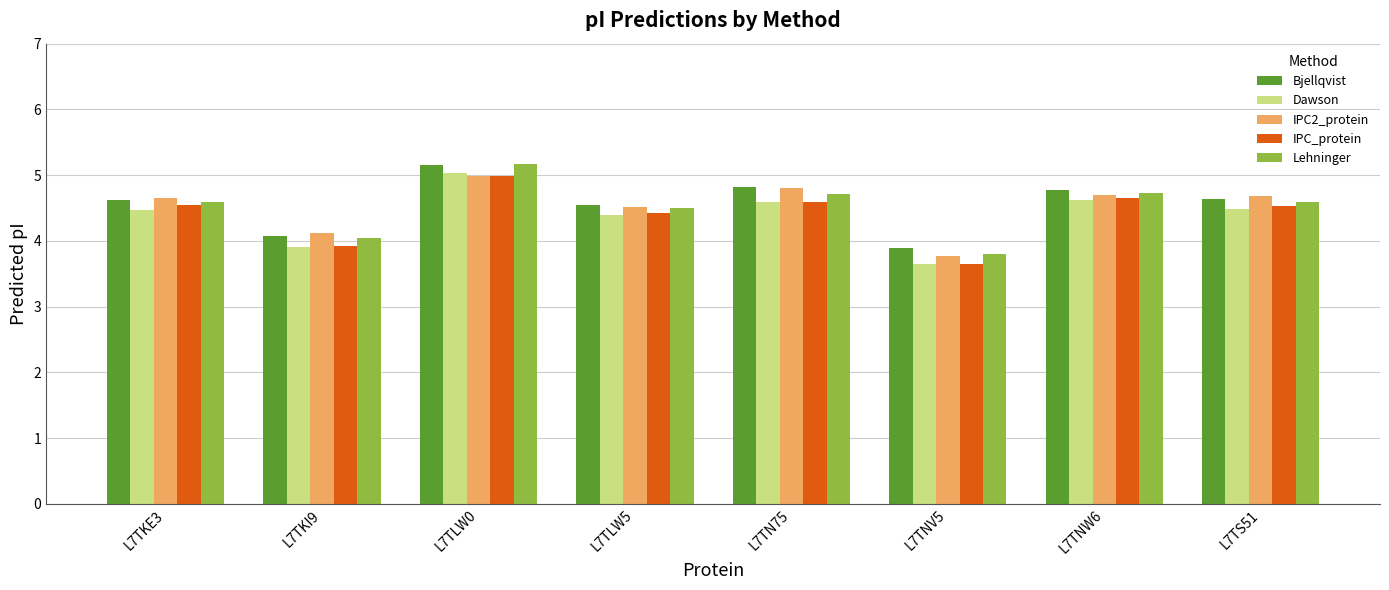

What is the difference between the highest and lowest values at L7TN75?

0.2